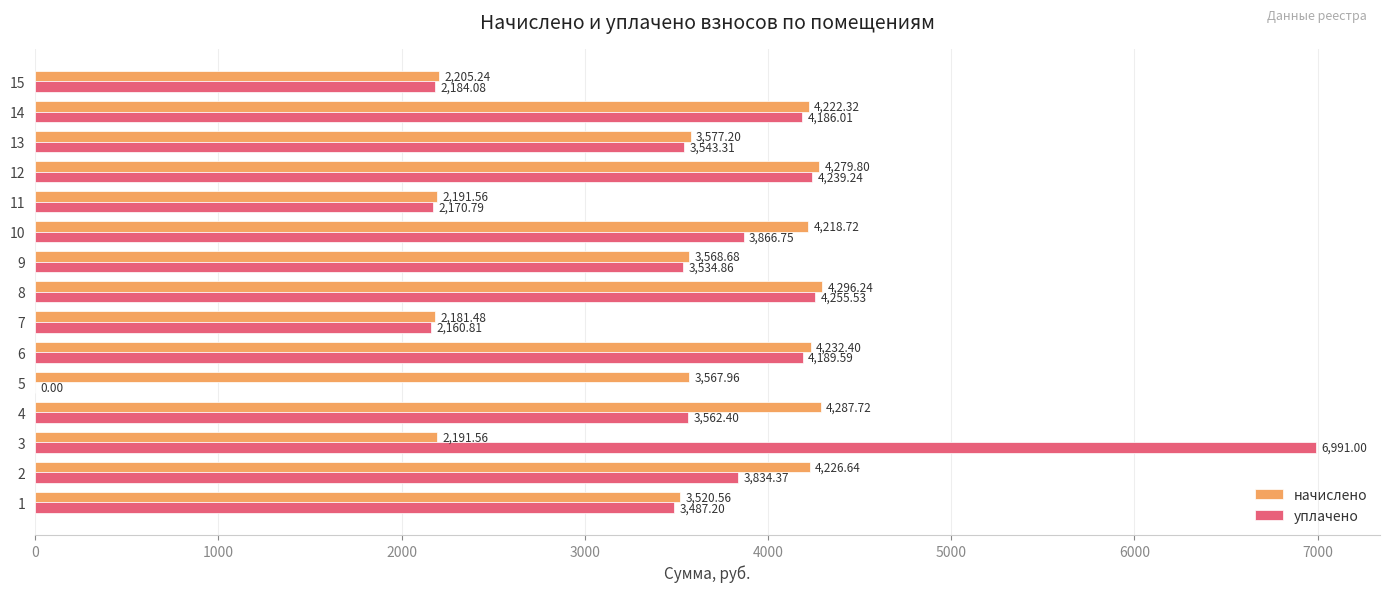

Which series changed the most between 4 and 6?

уплачено